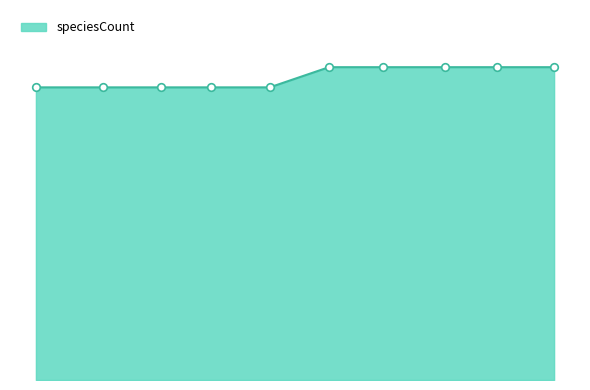

Is this an area chart (filled region under the line)?

Yes